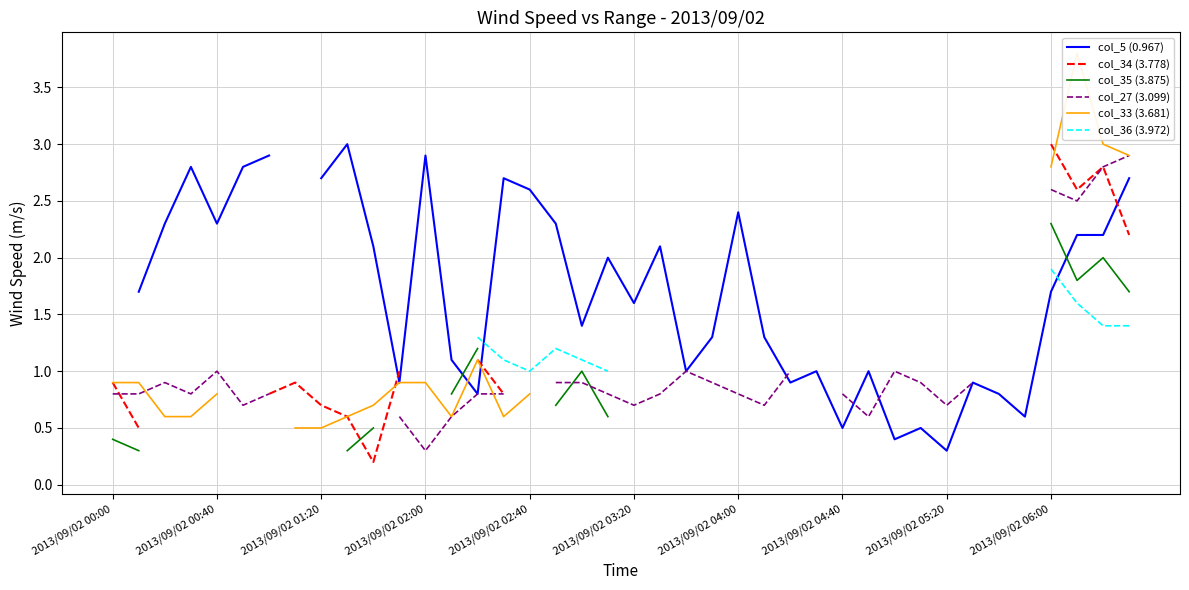

What is the value of the col_27 (3.099) point at the 39th from the left?

2.8